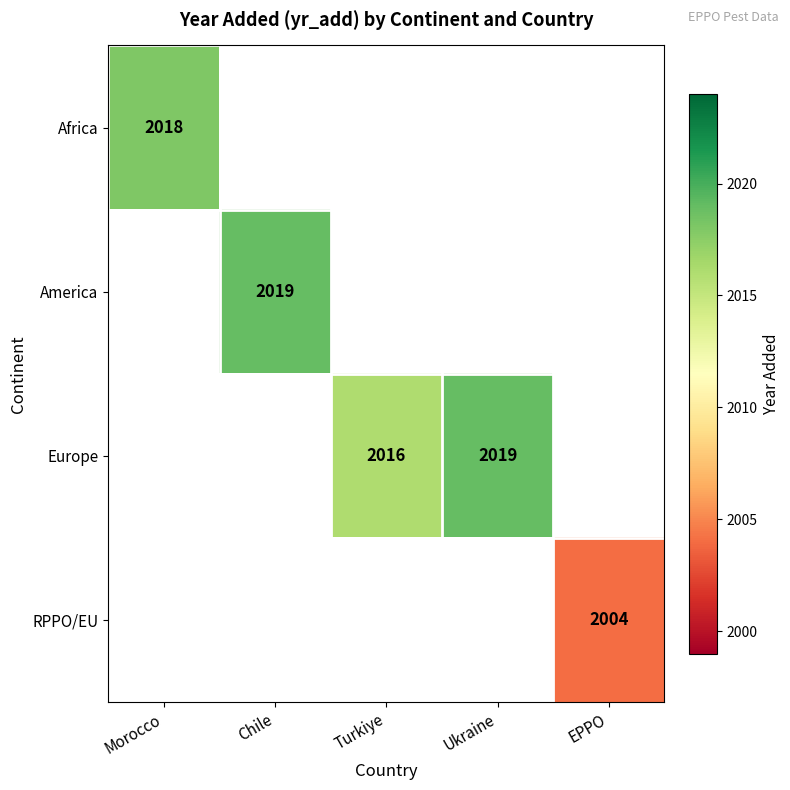

At how many categories does at least one series exceed 2007?

4